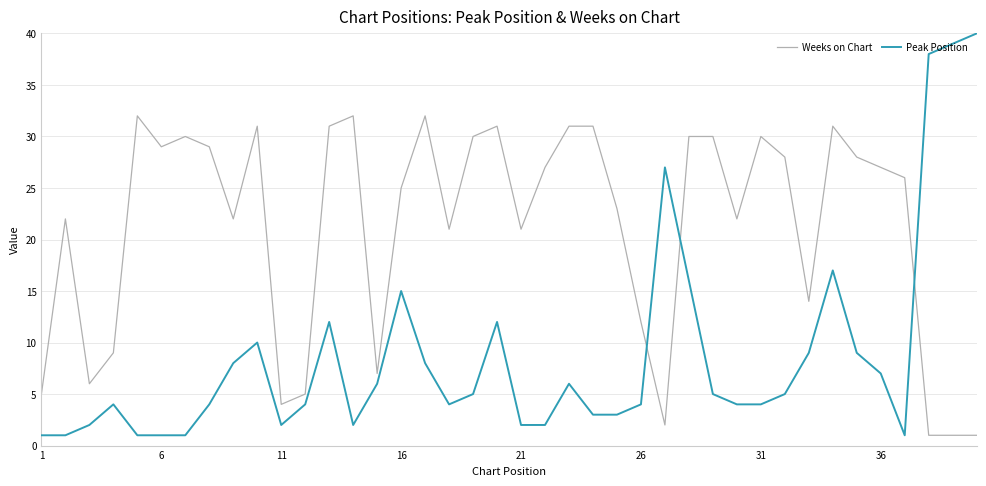

What is the maximum value shown in the chart?

40